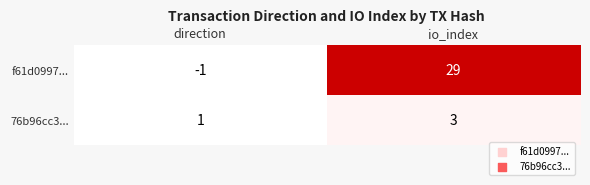

Reading right to left, what are all the values shown in this chart?

f61d0997...: io_index=29	direction=-1
76b96cc3...: io_index=3	direction=1